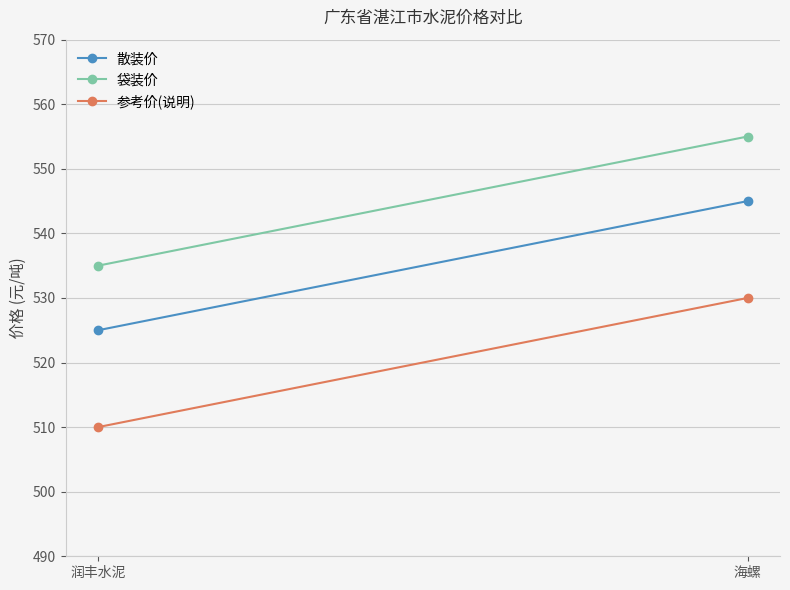

What position from the left is 海螺?

2